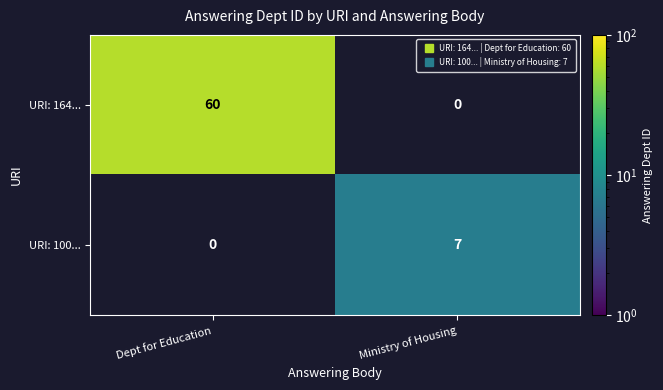

How many distinct data groups are displayed?

2